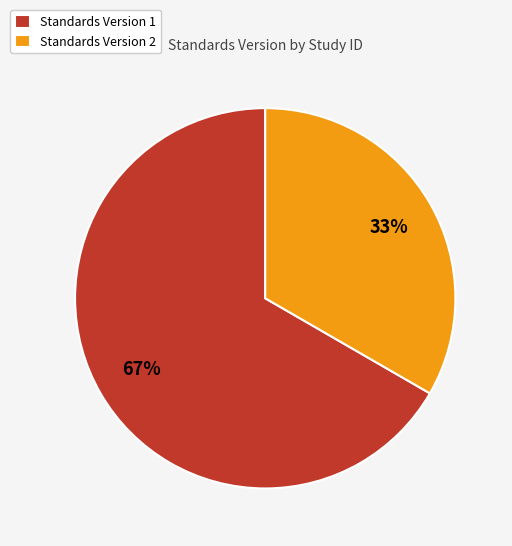

True or false: Standards Version 2 accounts for 43% of the total.

False